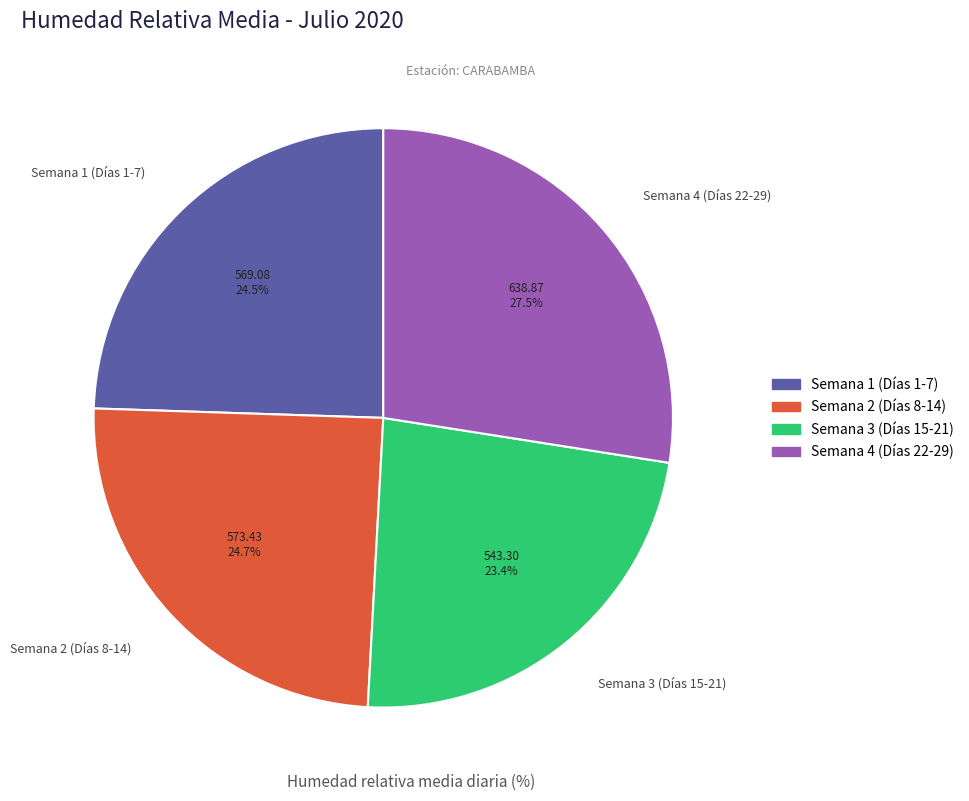

Does Semana 3 (Días 15-21) account for over 50% of the chart?

No